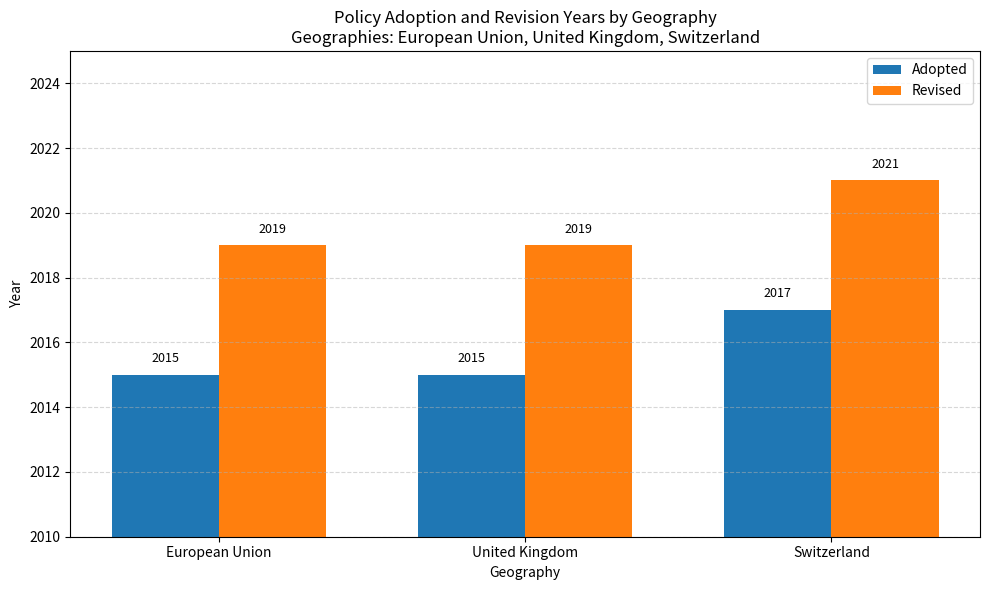

What position from the right is Switzerland?

1